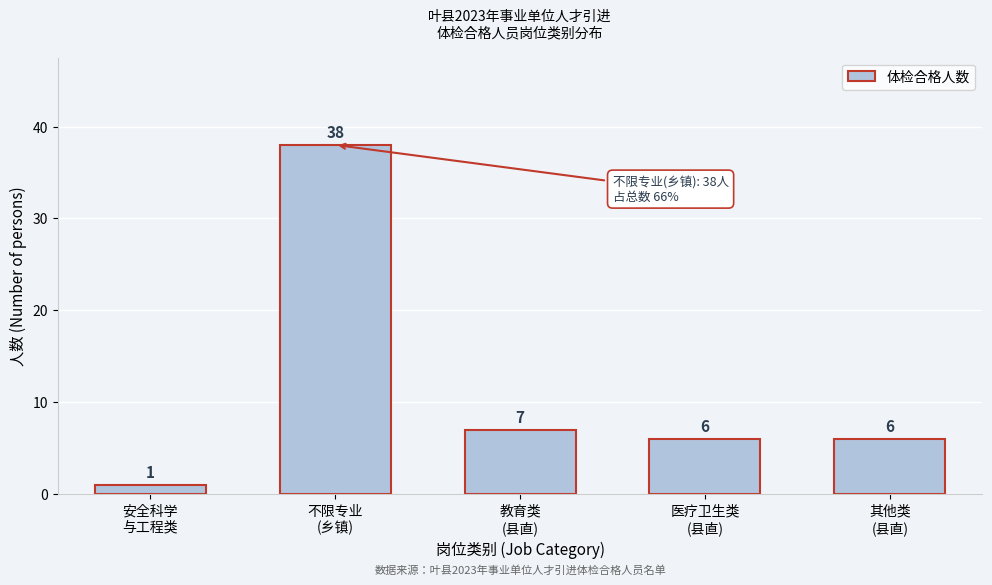

Reading left to right, list all the values displayed in this chart.

1	38	7	6	6